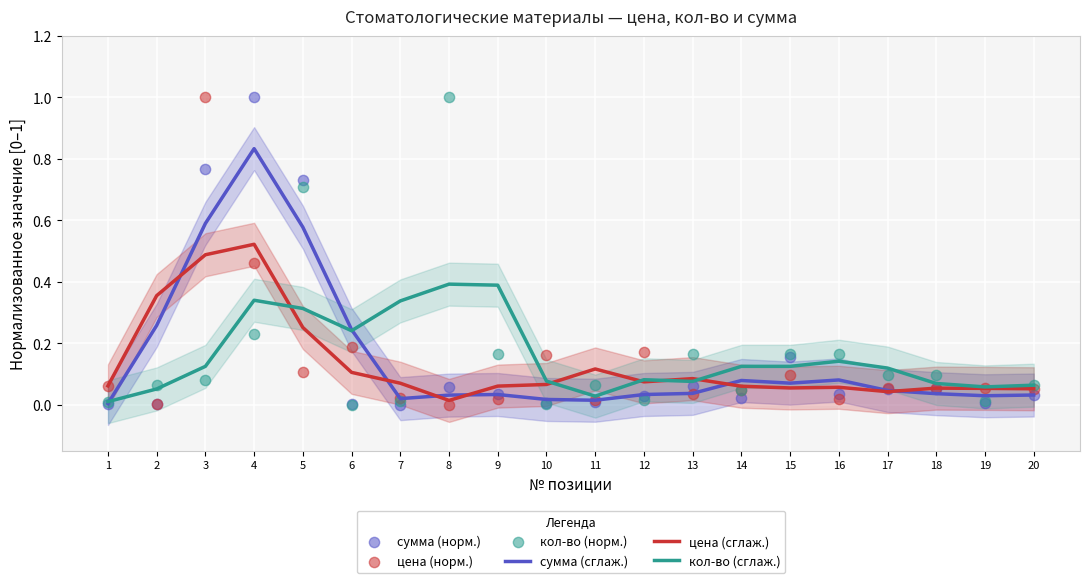

Which series reaches the minimum Y coordinate?

сумма (норм.)